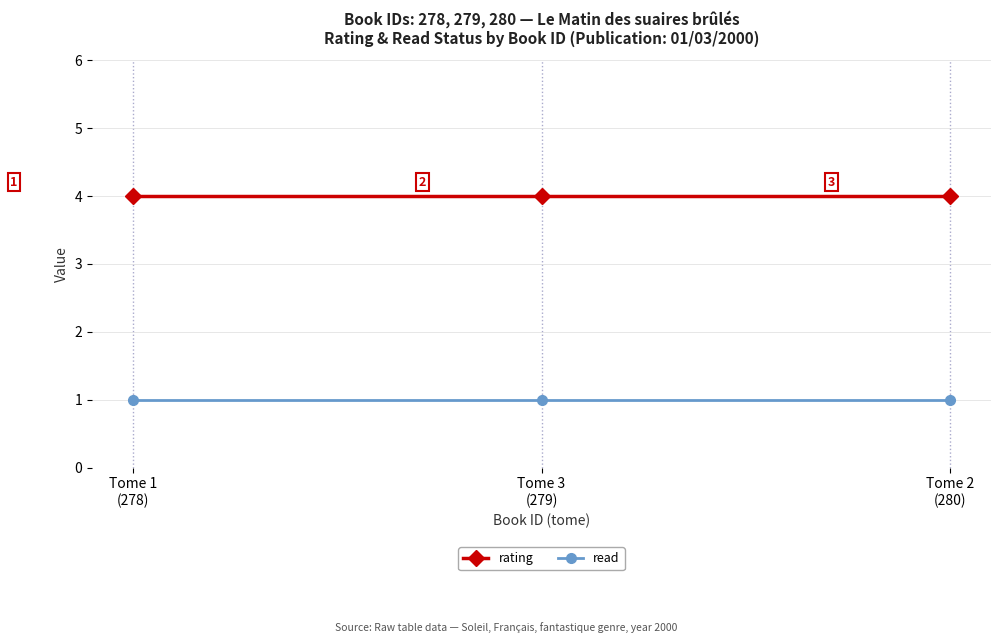

Is it true that read equals 1 at Tome 2
(280)?

True